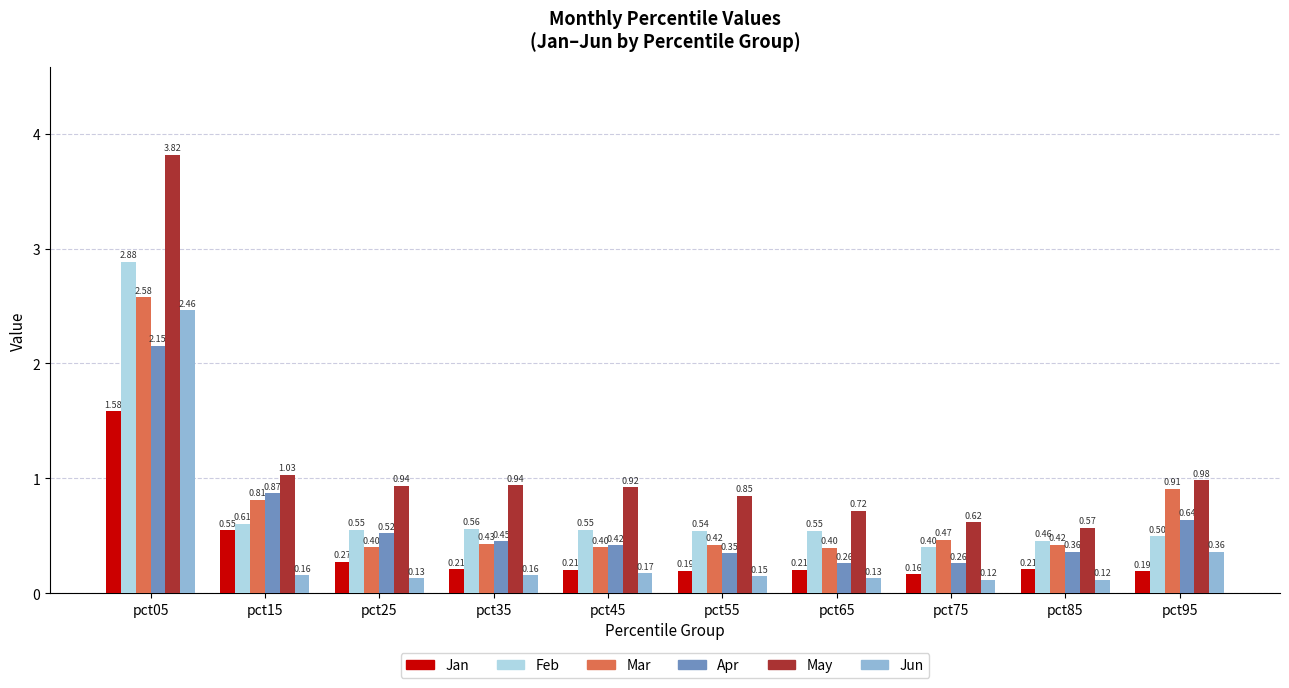

How many series are shown in this chart?

6